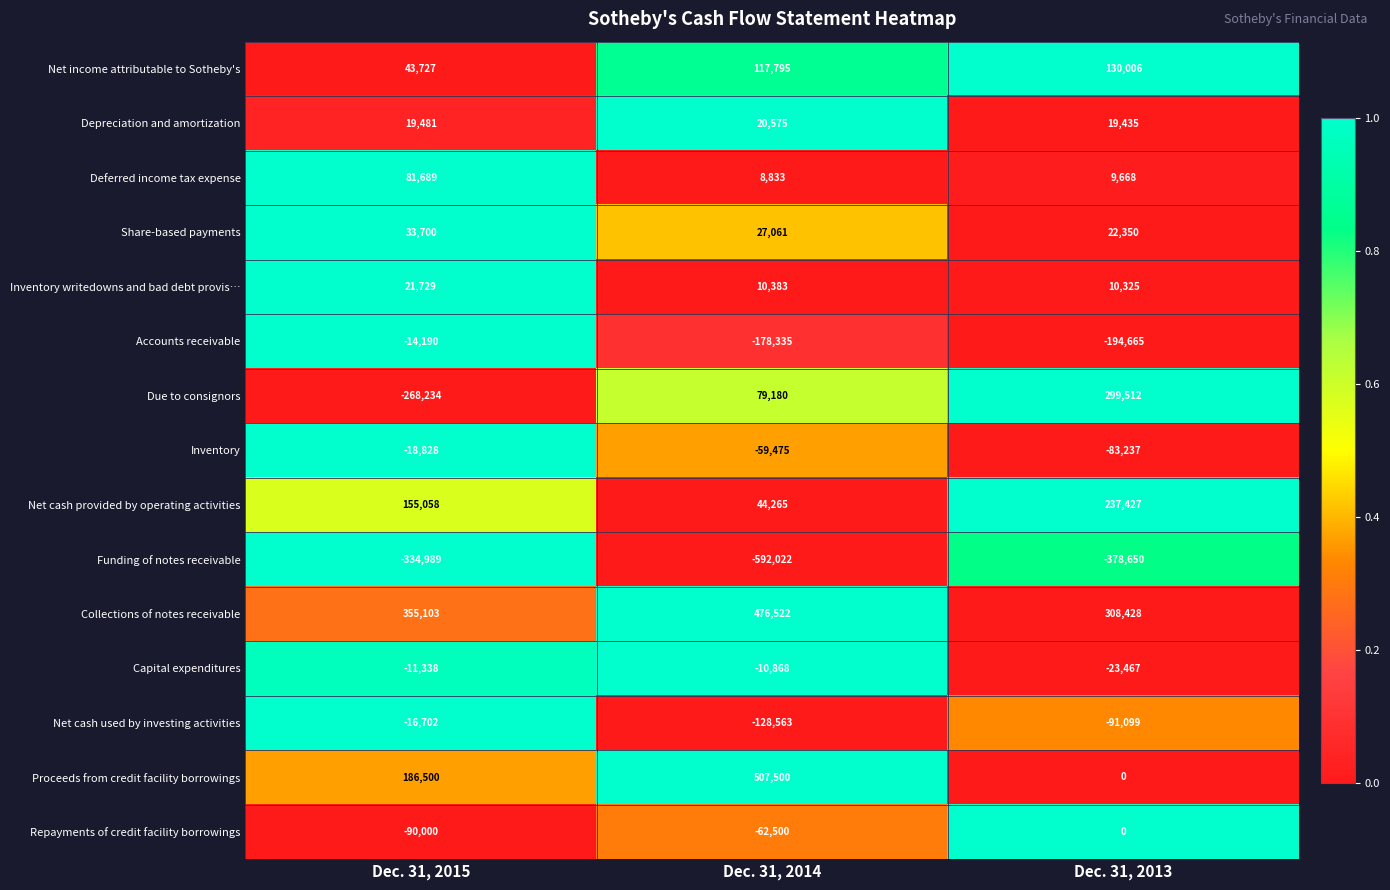

Is it true that Proceeds from credit facility borrowings equals 186500 at Dec. 31, 2015?

True